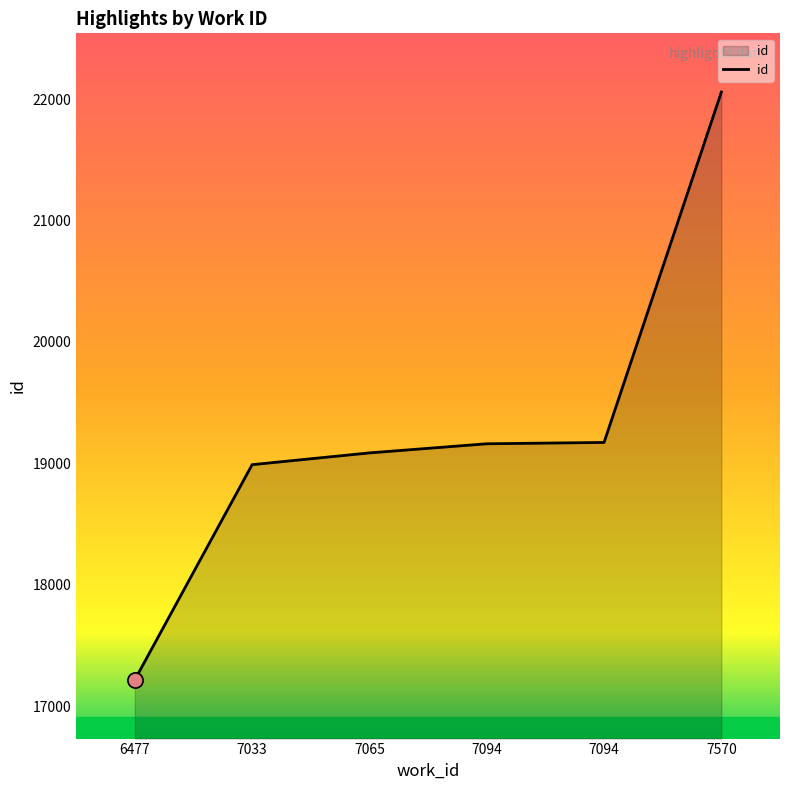

Count the number of categories in the chart.

6